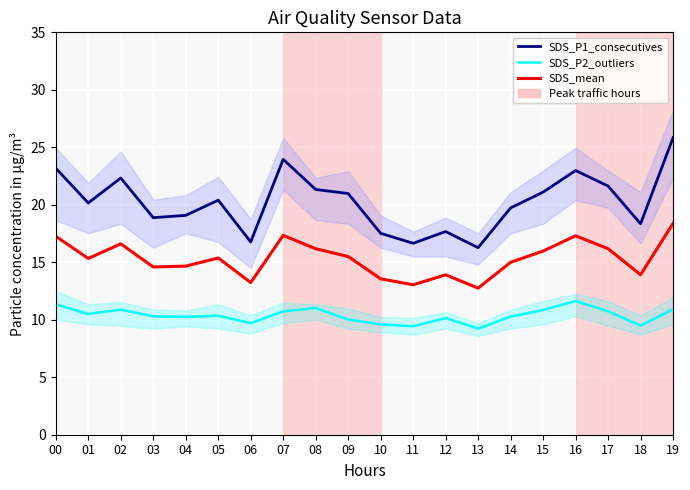

The value of SDS_P2_outliers at 01 is 10.5. True or false?

True